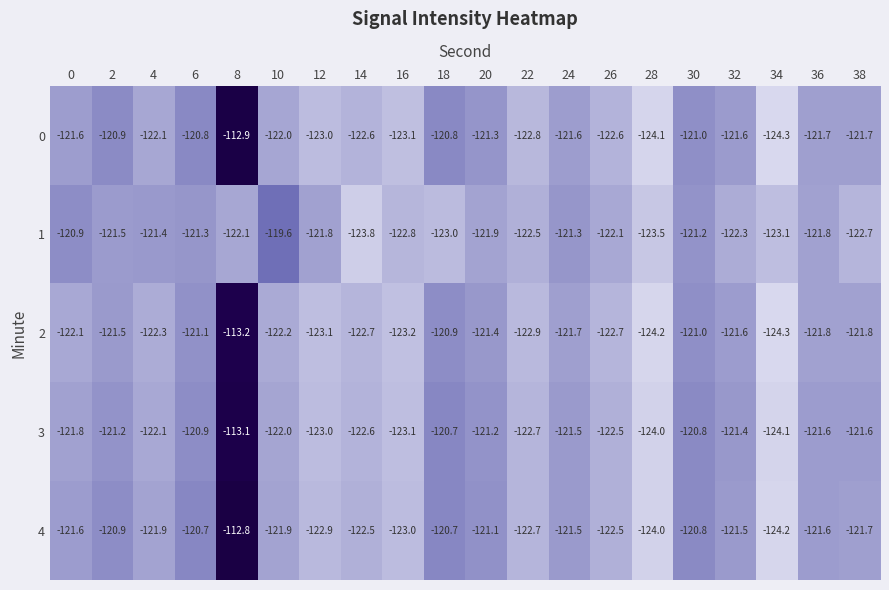

What is the sum of all 3 values?

-2431.9